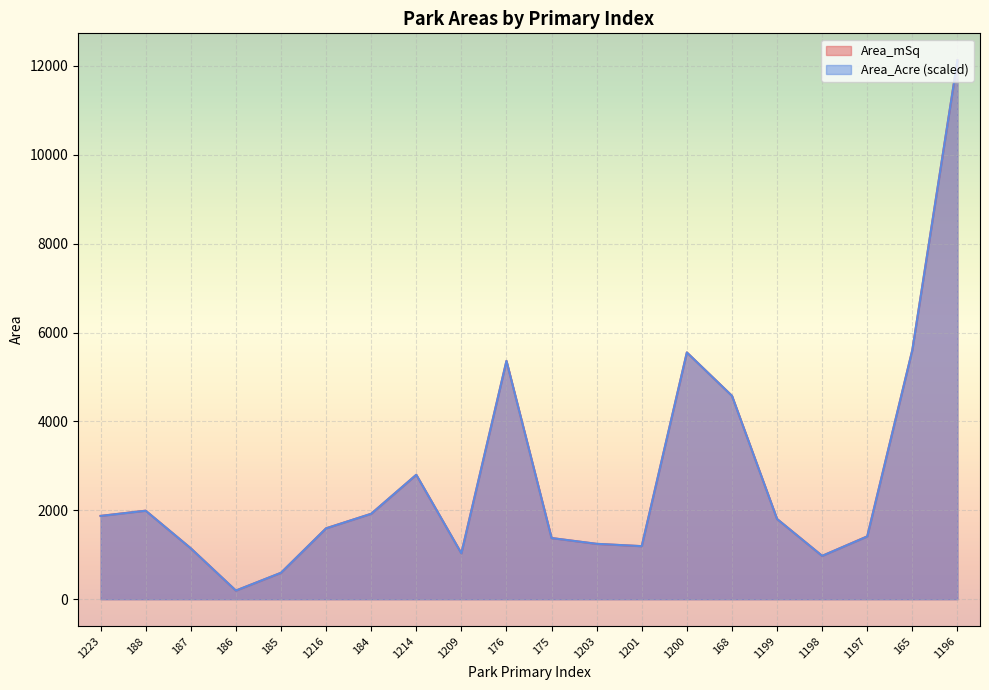

What is the difference between the highest and lowest values at 186?

0.3